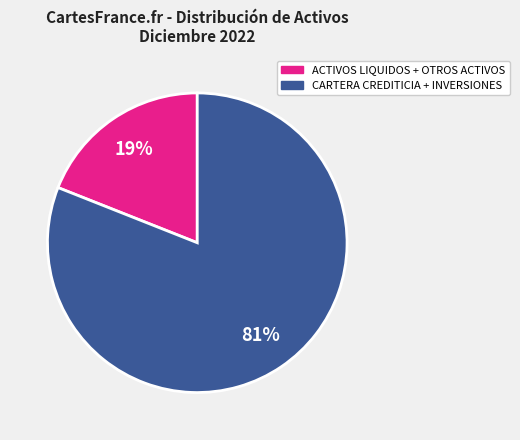

To the nearest percent, what is the difference between the largest and smallest slice percentages?

62%